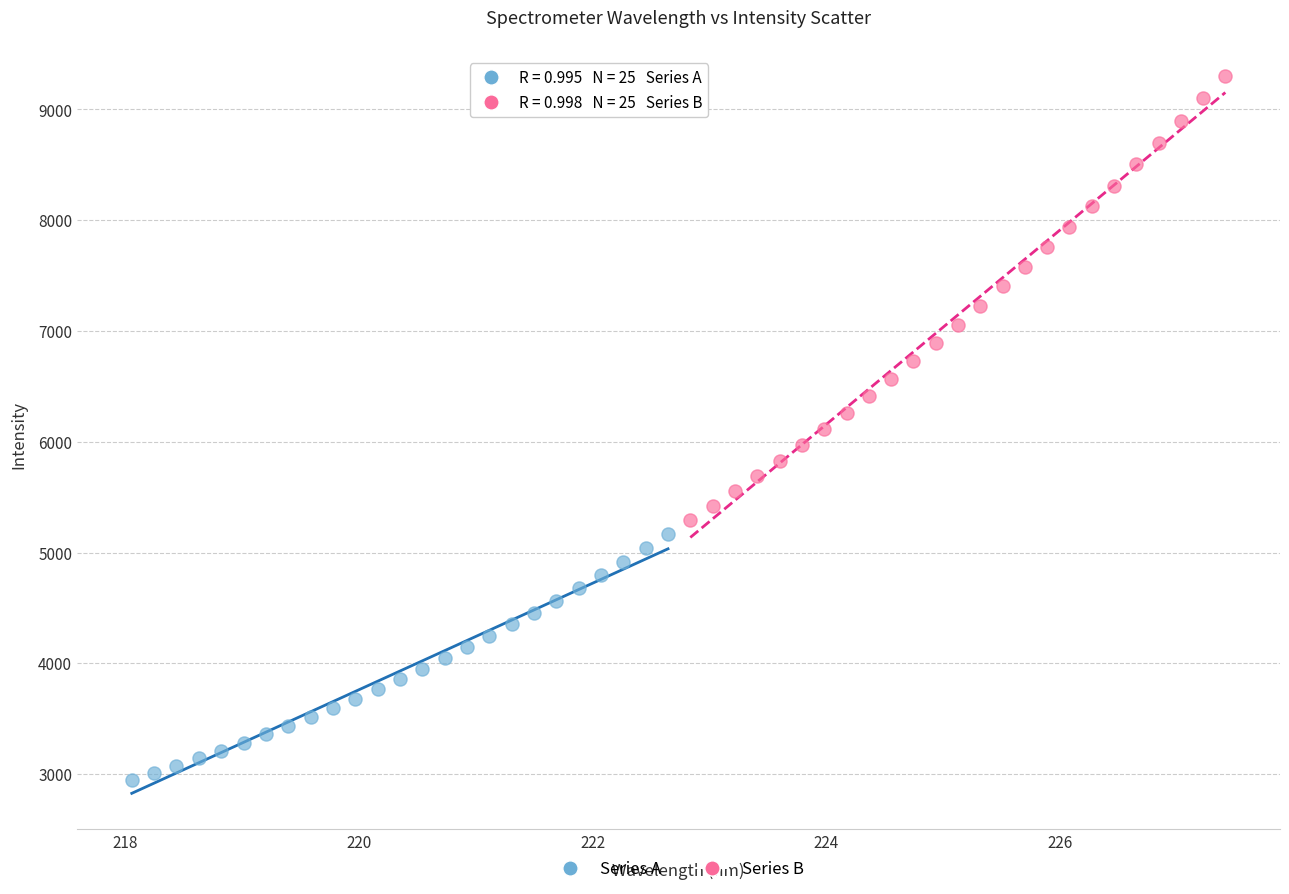

Which series contains the highest Y value?

Series B